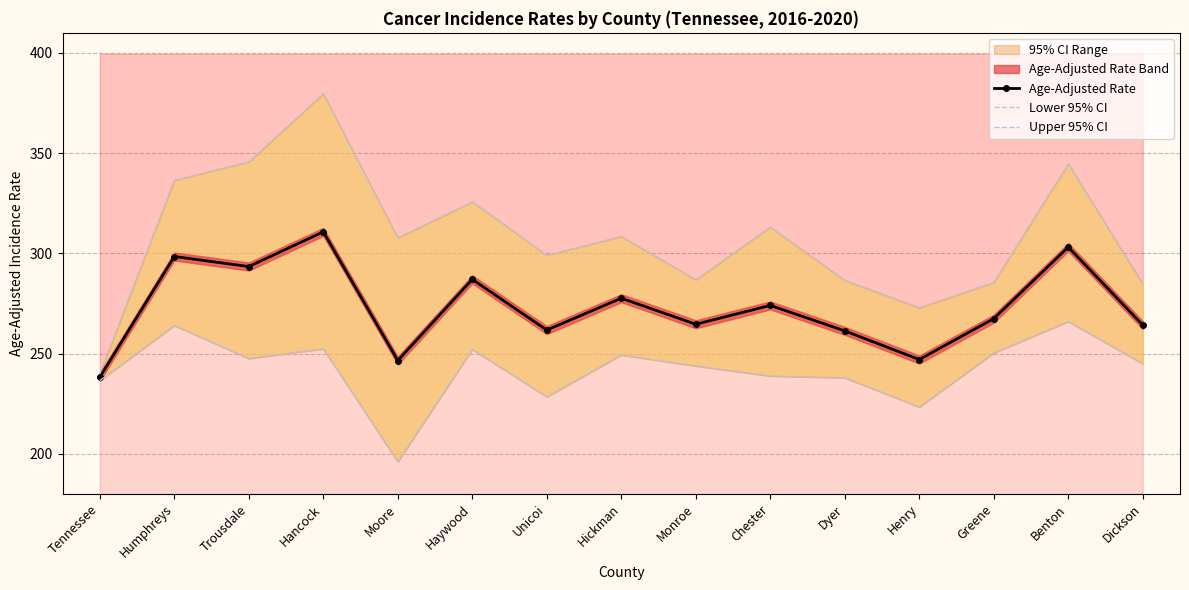

Reading left to right, list all the values displayed in this chart.

Age-Adjusted Rate: 238.2	298.4	293.4	310.7	246.5	287.0	261.7	277.6	264.6	274.0	261.3	247.0	267.4	303.1	264.2
Lower 95% CI: 236.5	264.0	247.5	252.4	196.0	252.1	228.4	249.3	243.8	238.8	237.9	223.3	250.3	266.0	244.9
Upper 95% CI: 239.9	336.4	345.7	379.6	307.7	325.7	299.0	308.4	286.8	313.1	286.5	272.8	285.5	344.6	284.7